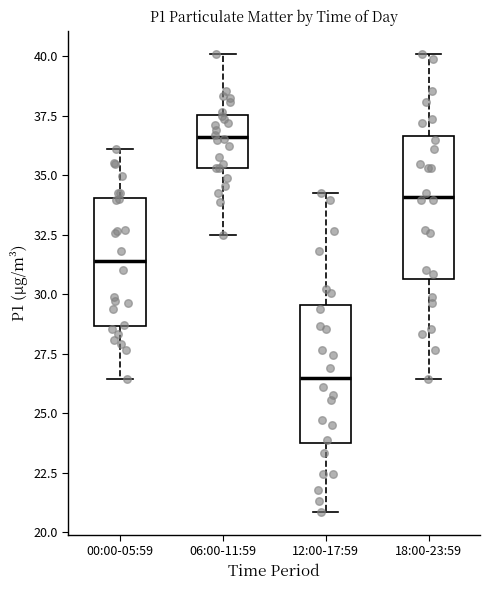

Which box's median line is the lowest?

12:00-17:59